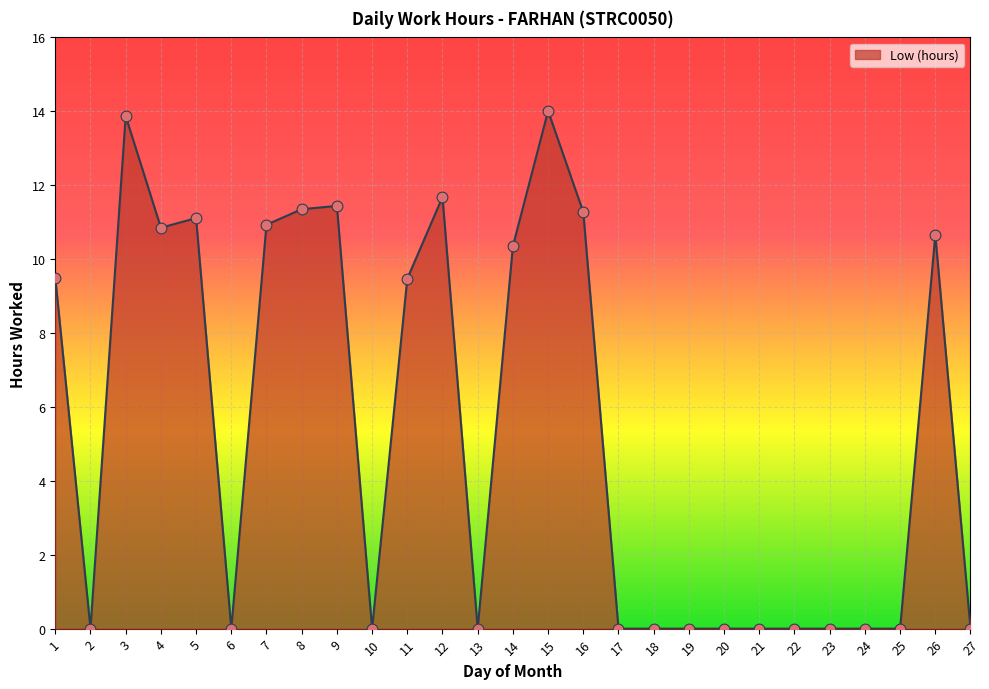

Which has a higher value, 18 or 4?

4